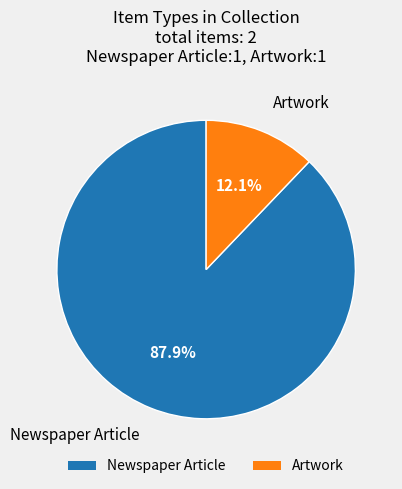

Is there a majority slice in this chart?

Yes